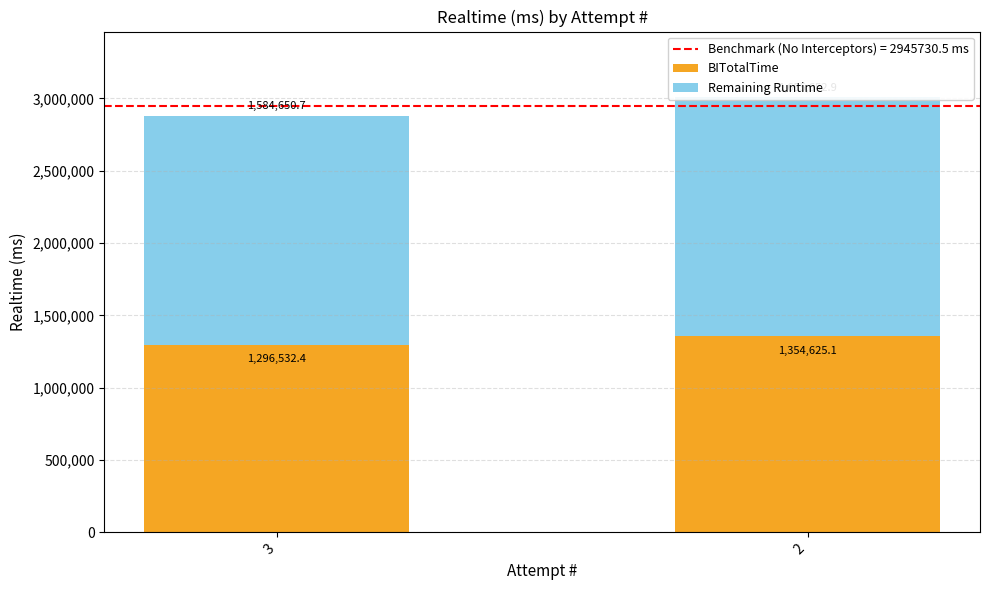

At which label does BITotalTime first exceed 1354625?

2